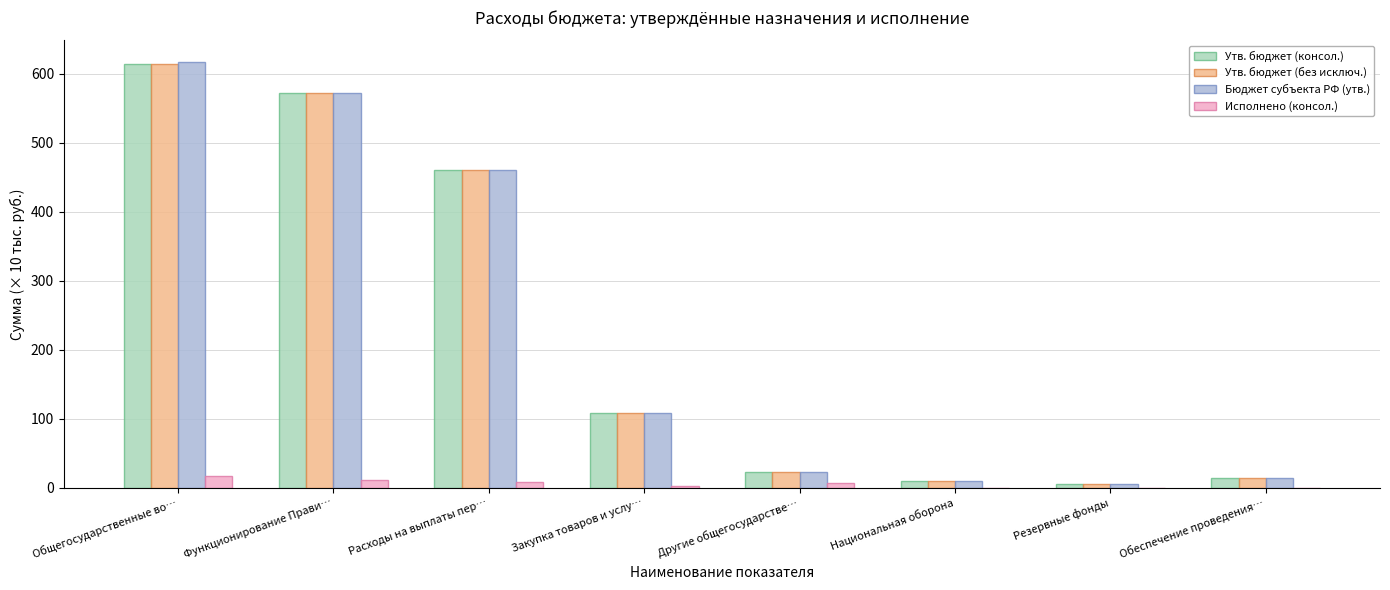

At which label does Утв. бюджет (консол.) reach its peak?

Общегосударственные во…